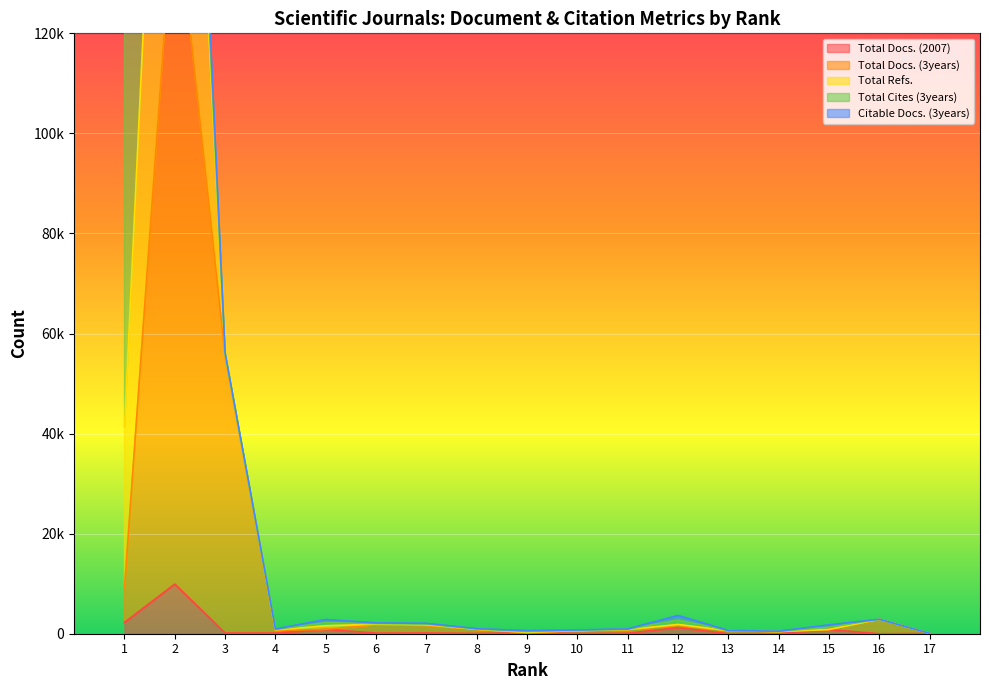

At 9, list the series in order from largest to smallest.

Total Docs. (2007), Total Cites (3years), Citable Docs. (3years), Total Refs., Total Docs. (3years)